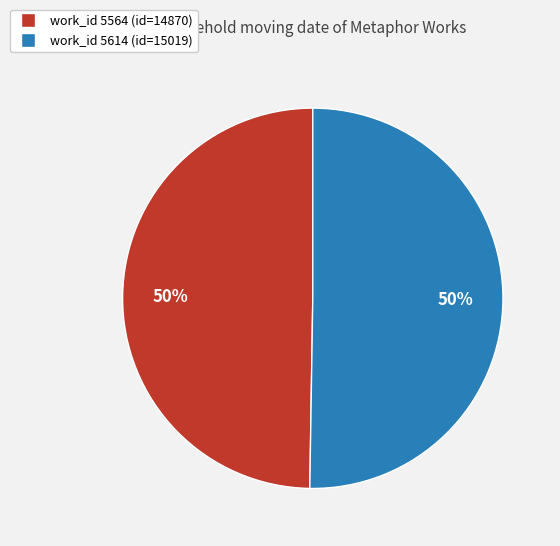

To the nearest percent, what is the average slice percentage?

50%